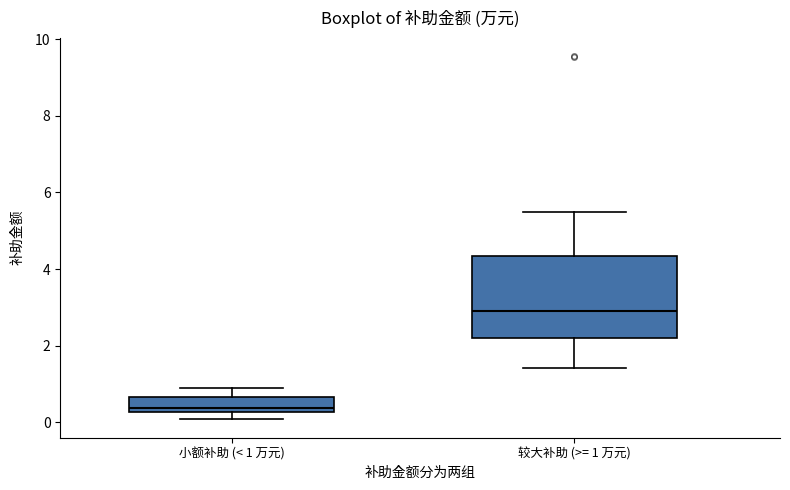

Reading left to right, transcribe this box plot: for each box, give where its median line is, the range the box spans, and where its two whiskers end, as read against the y-axis. The values are not printed on the chart, so give them approximately, as read against the axis.

小额补助 (< 1 万元): median 0.4, box 0.2 to 0.6, whiskers 0.0 to 0.8
较大补助 (>= 1 万元): median 3.0, box 2.2 to 4.4, whiskers 1.4 to 5.4